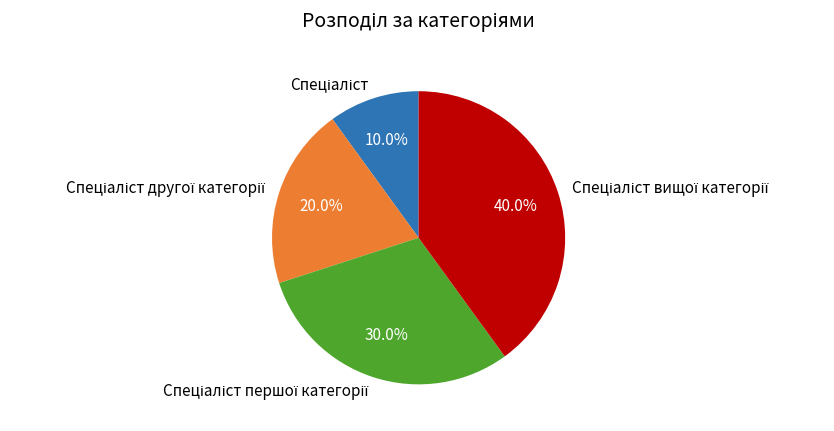

Is there any slice that represents more than half of the pie?

No